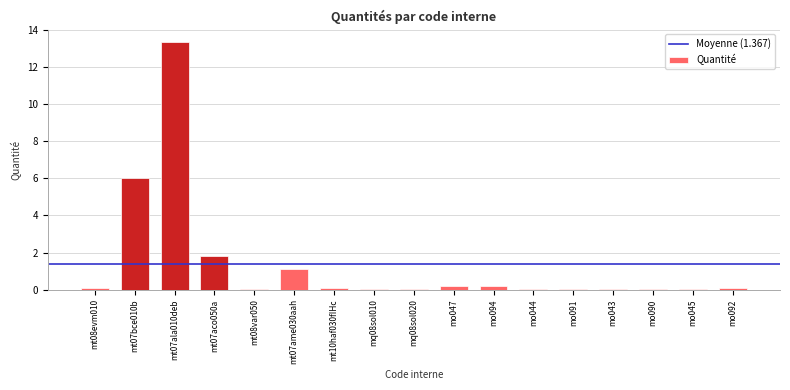

What is the sum of all values?

23.2